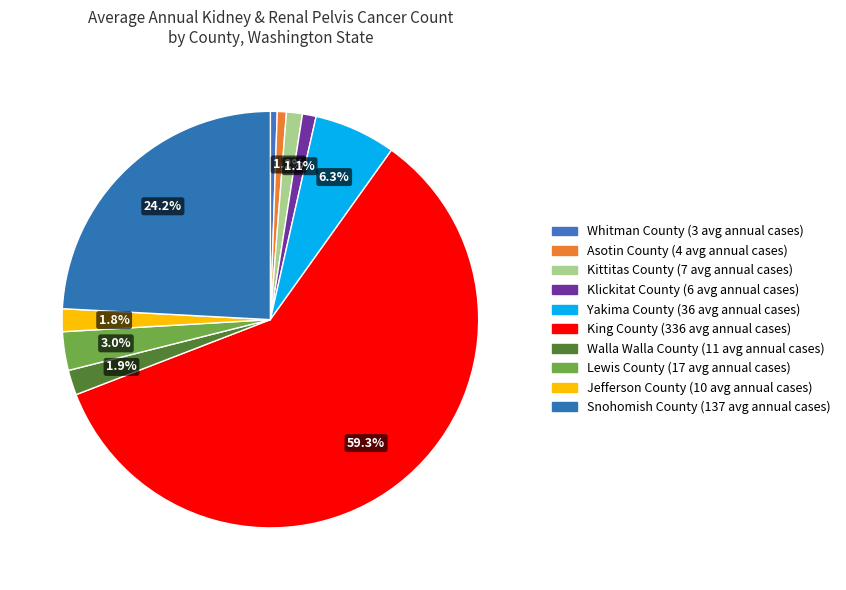

How many slices are in this pie chart?

10